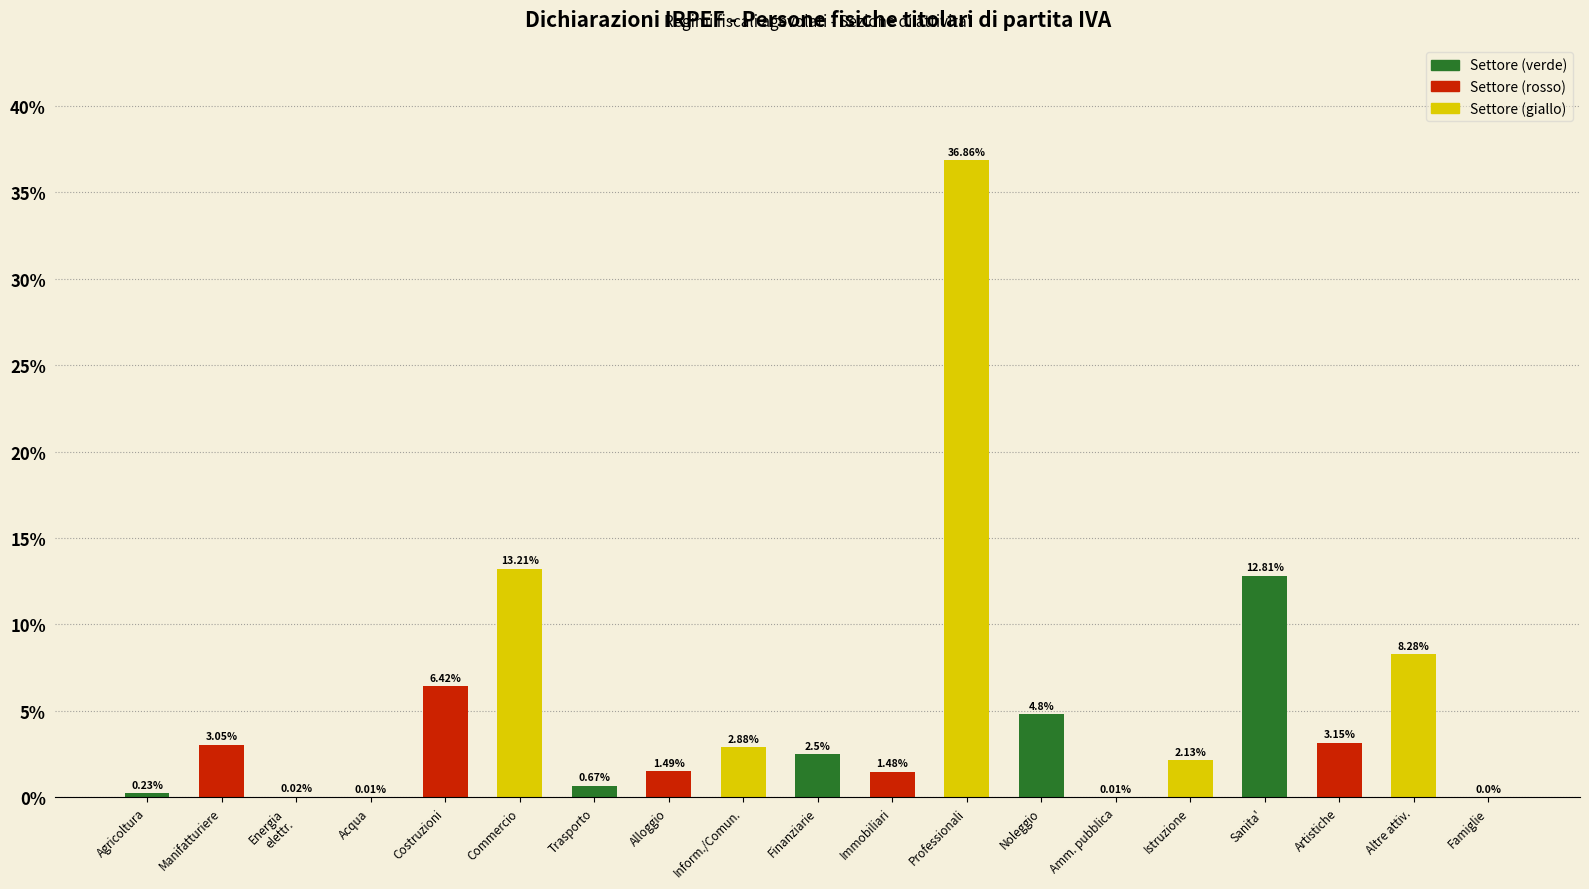

At which category does the chart reach its peak across all series?

Professionali